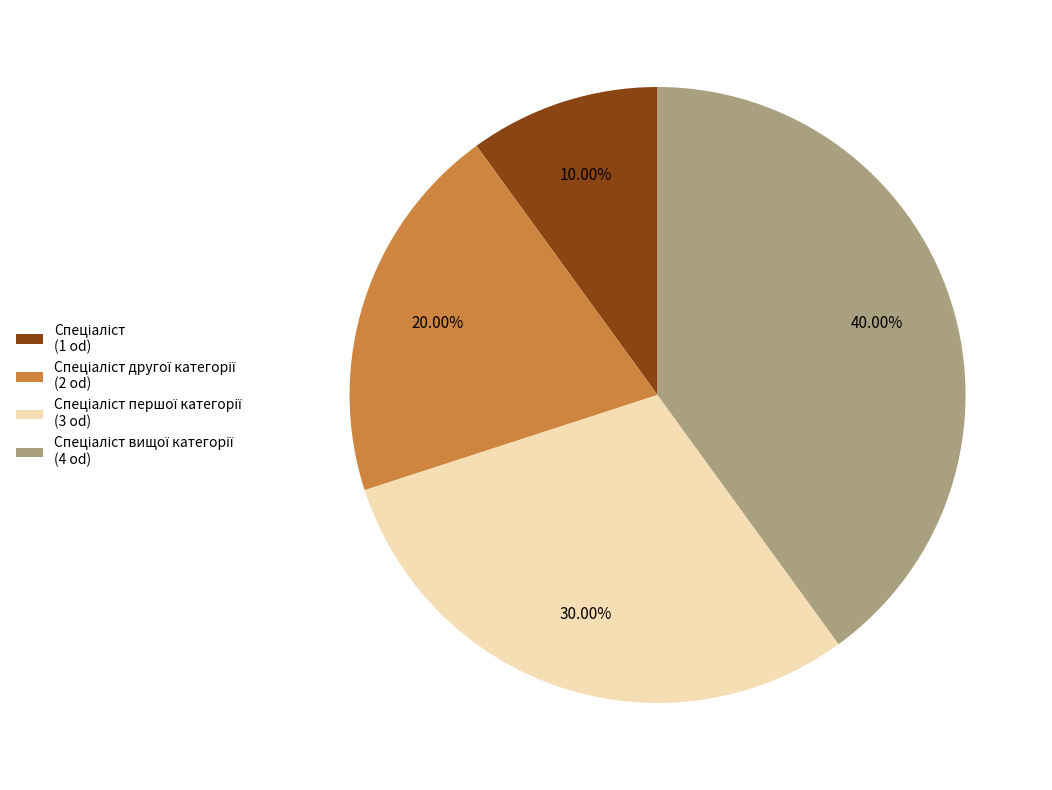

How many slices are in this pie chart?

4